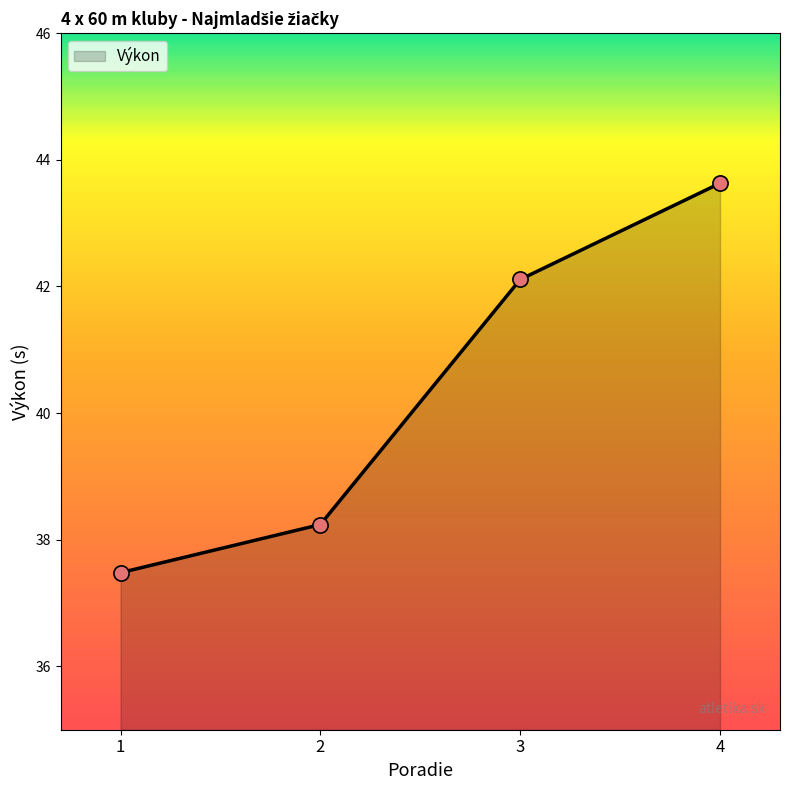

Approximately how many times larger is the value at 2 compared to 1?

1.0